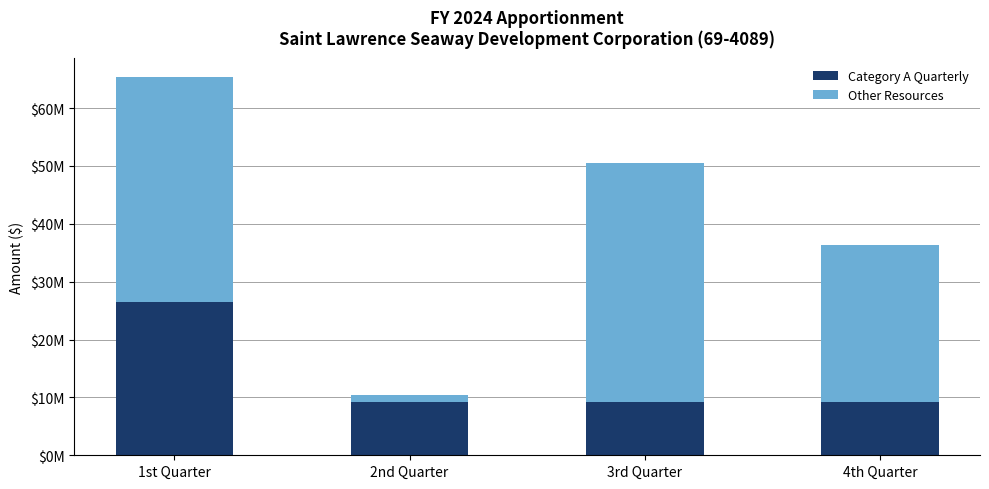

Does the chart contain any negative values?

No